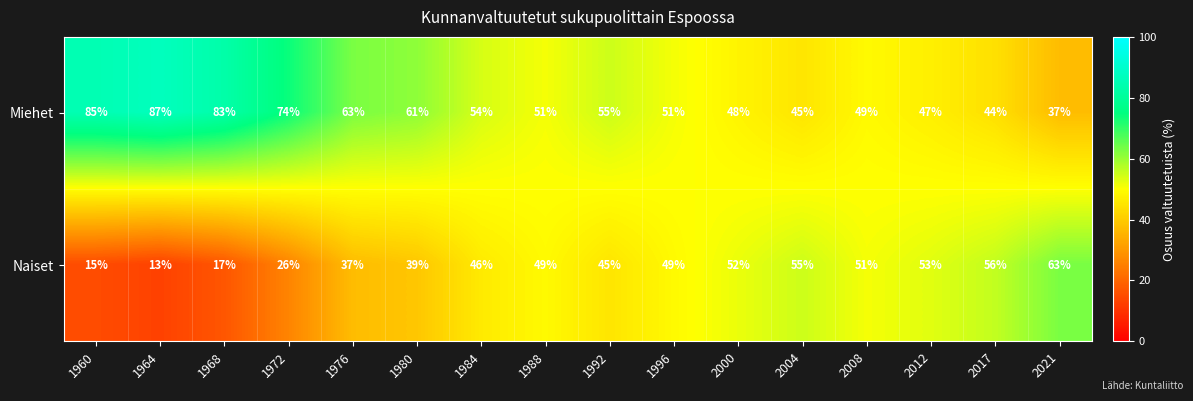

What is the maximum value for Miehet?

87